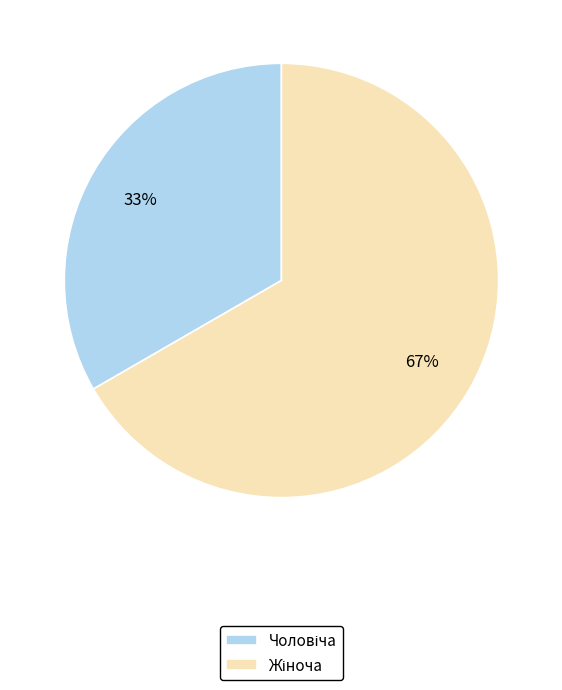

Does any single category account for the majority?

Yes